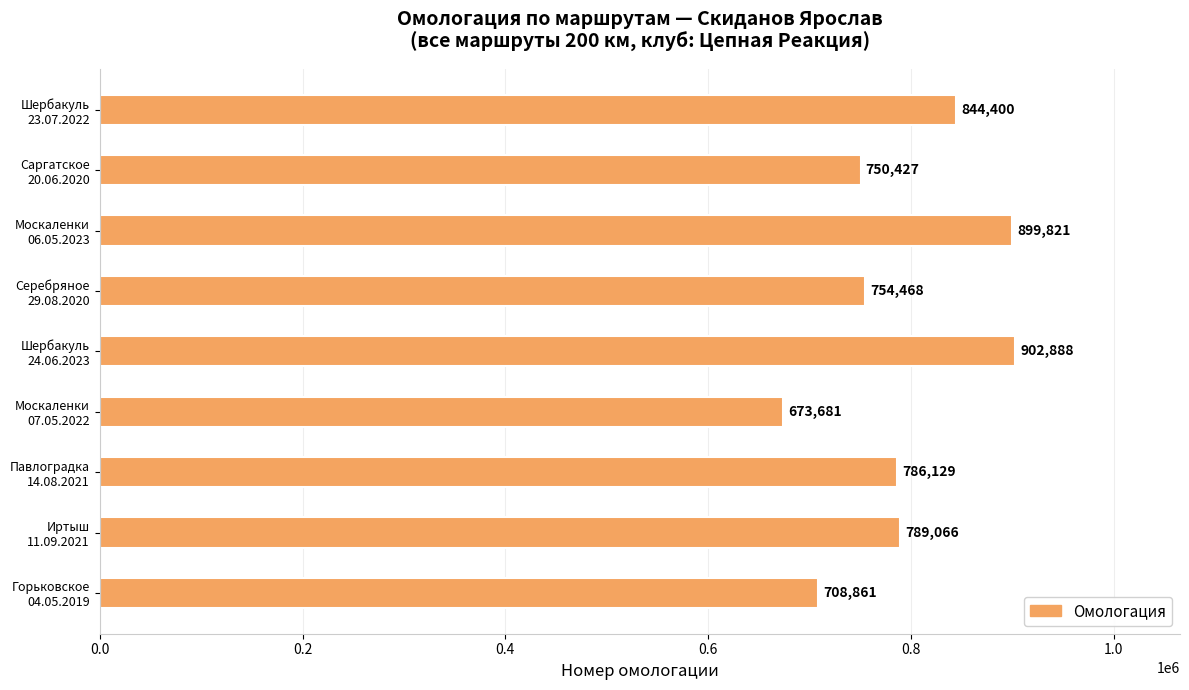

What is the value of the 3rd bar from the top?

899821